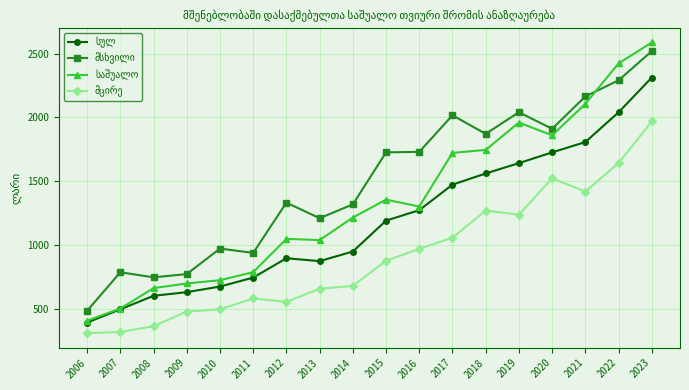

What is the maximum value shown in the chart?

2588.2